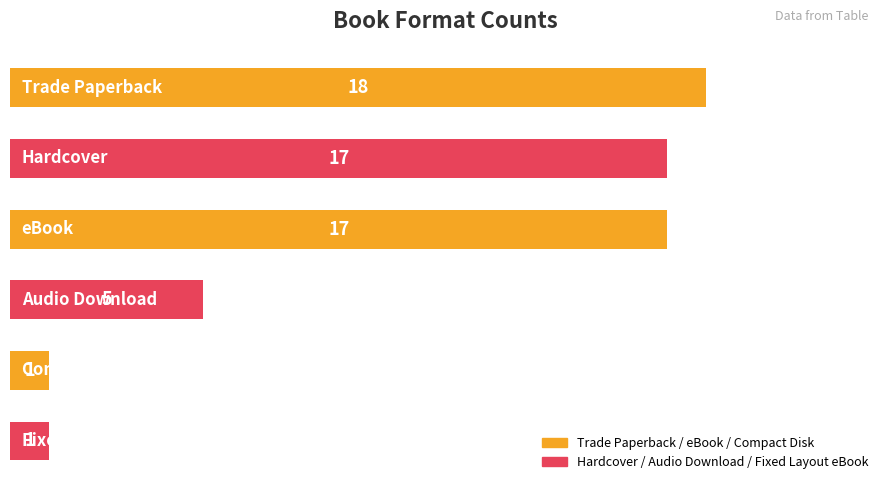

What is the difference between the maximum and minimum values?

17